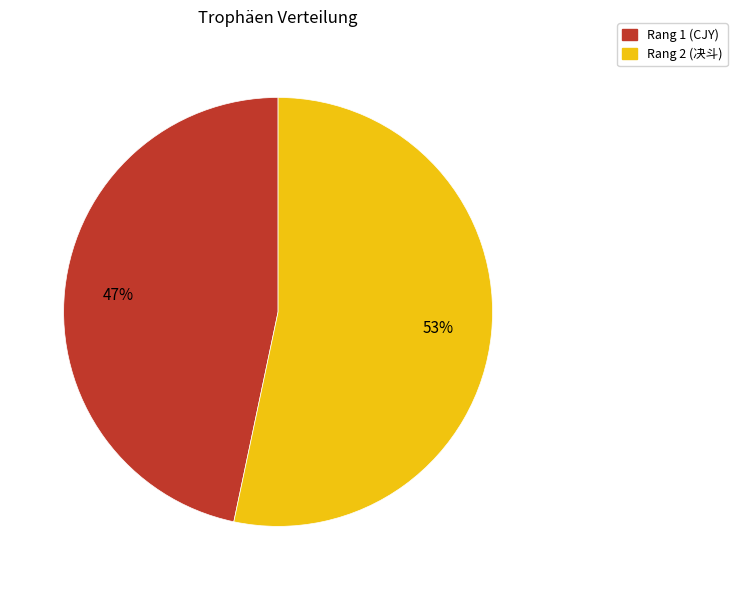

Does Rang 1 (CJY) account for over 50% of the chart?

No